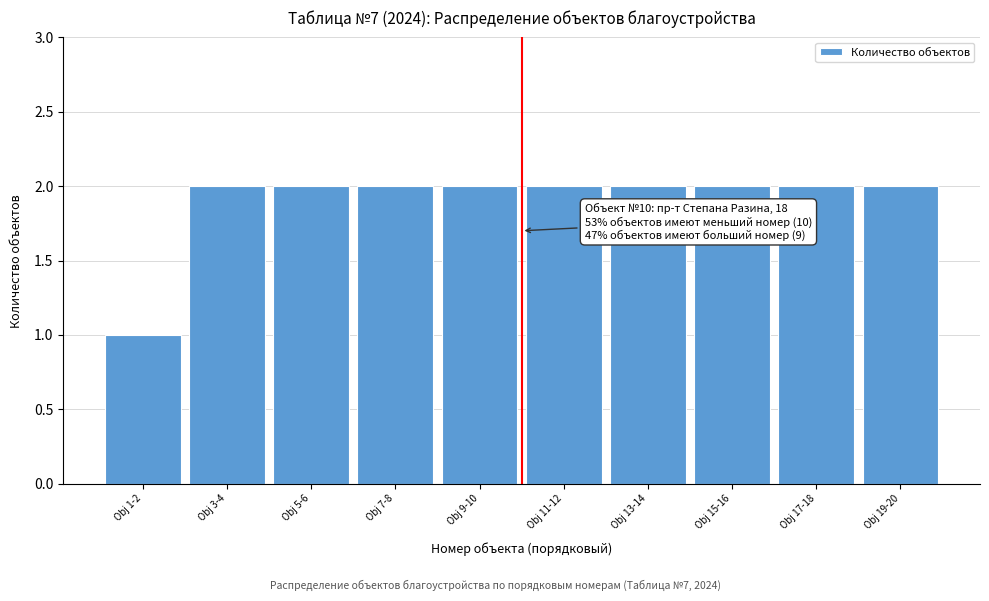

Reading left to right, what are all the values shown in this chart?

1	2	2	2	2	2	2	2	2	2